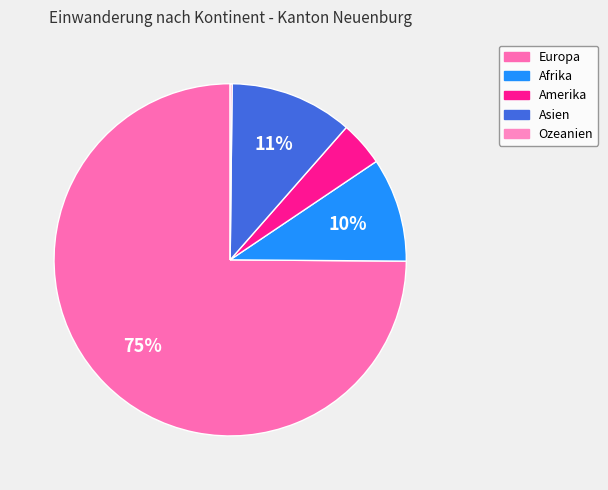

Which slice is the largest?

Europa